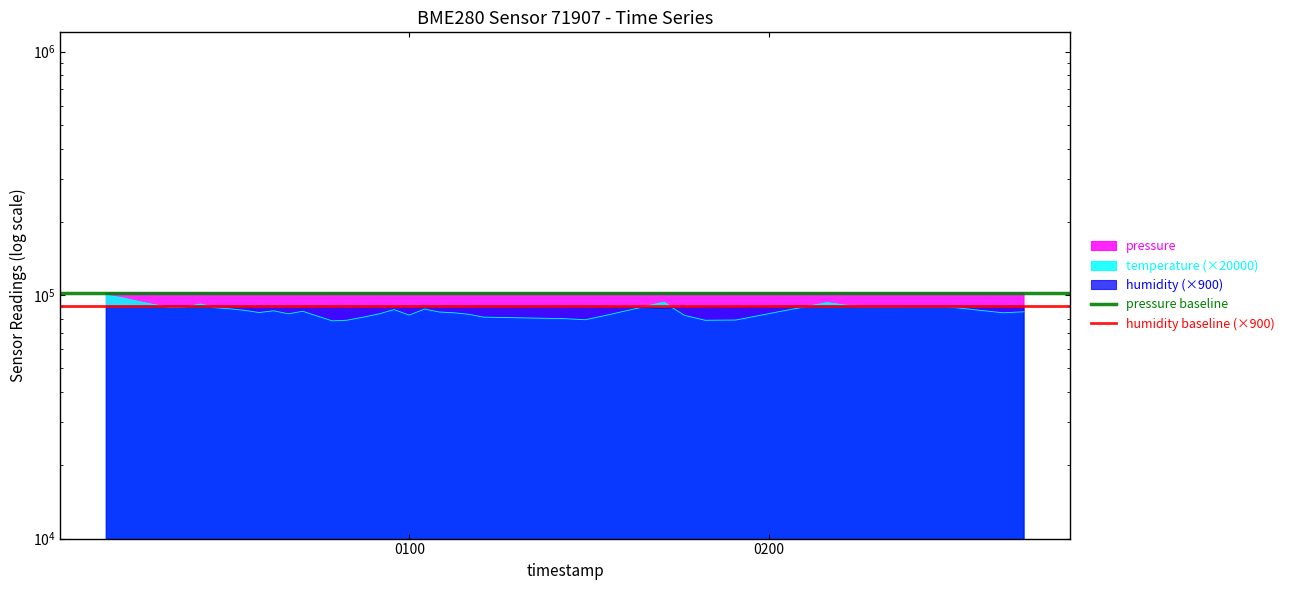

The humidity baseline (×900) series shows 90000 at 0100. True or false?

True